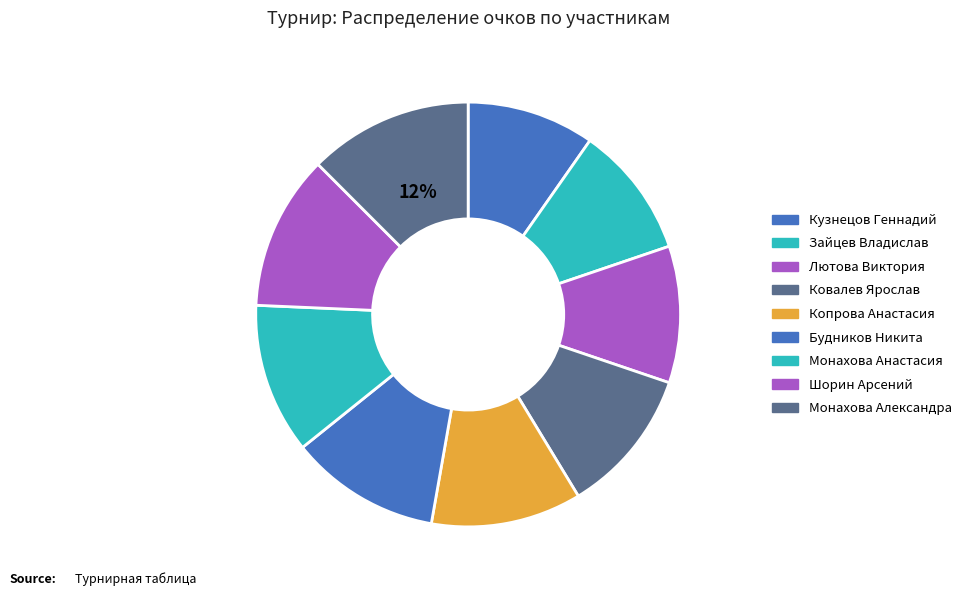

Does Монахова Анастасия account for over 50% of the chart?

No